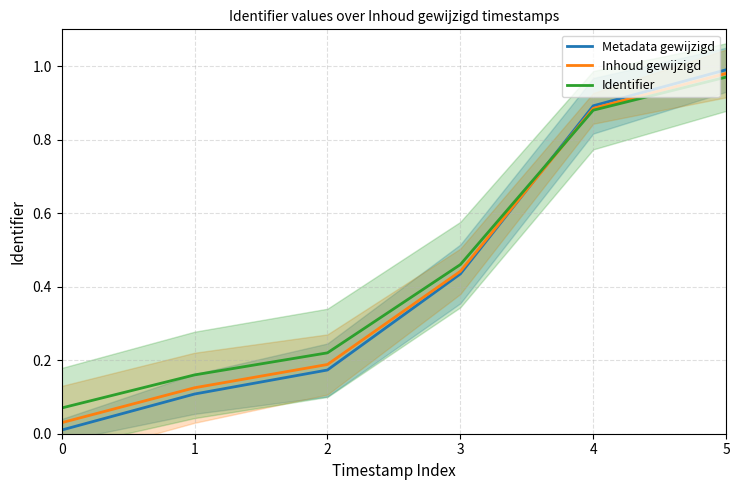

Where do Identifier and Metadata gewijzigd first cross each other?

3 and 4